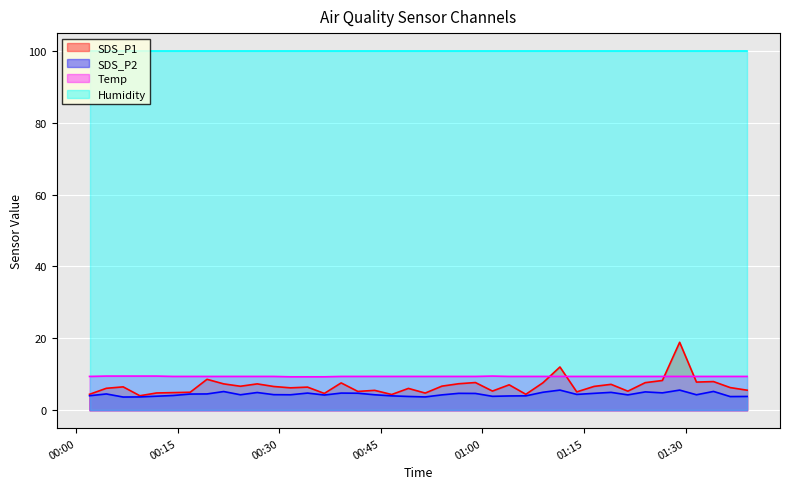

True or false: Humidity and Temp intersect in this chart.

False